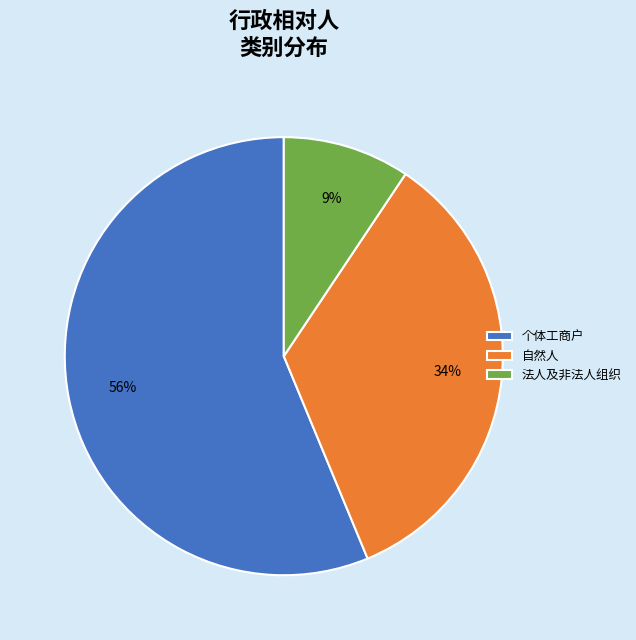

Which slice is the smallest?

法人及非法人组织